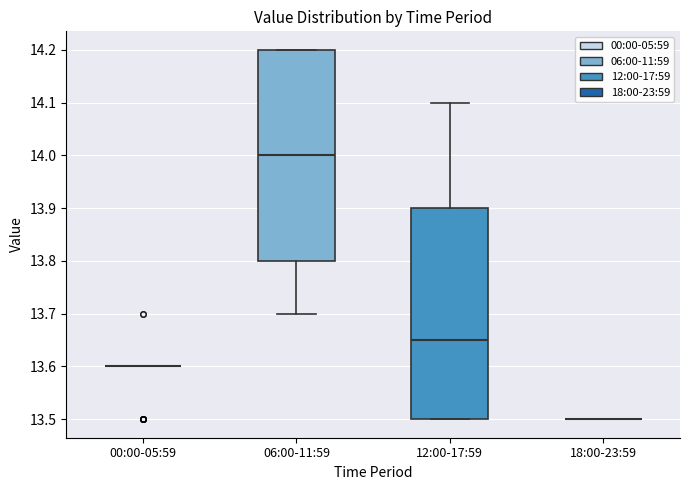

Where does the median line of the box for 12:00-17:59 sit on the y-axis? The values are not printed on the chart, so give them approximately, as read against the axis.

13.65